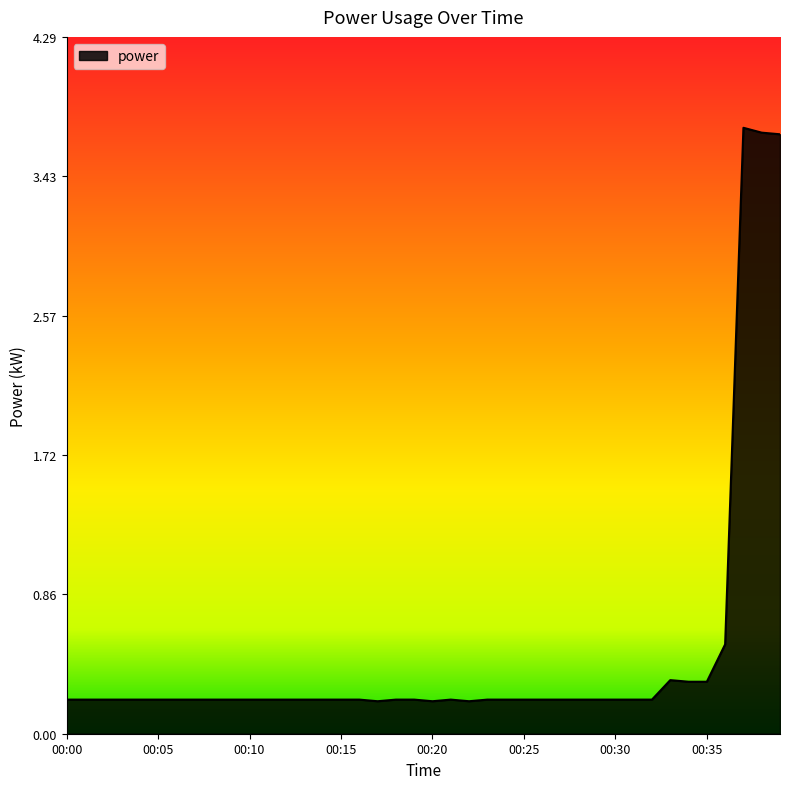

What is the greatest value displayed?

3.7